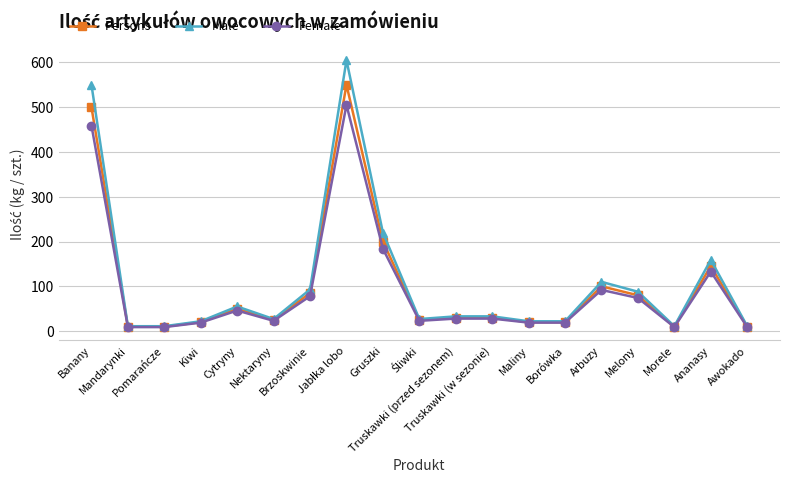

List the series in order of their peak value, highest first.

Male, Persons, Female